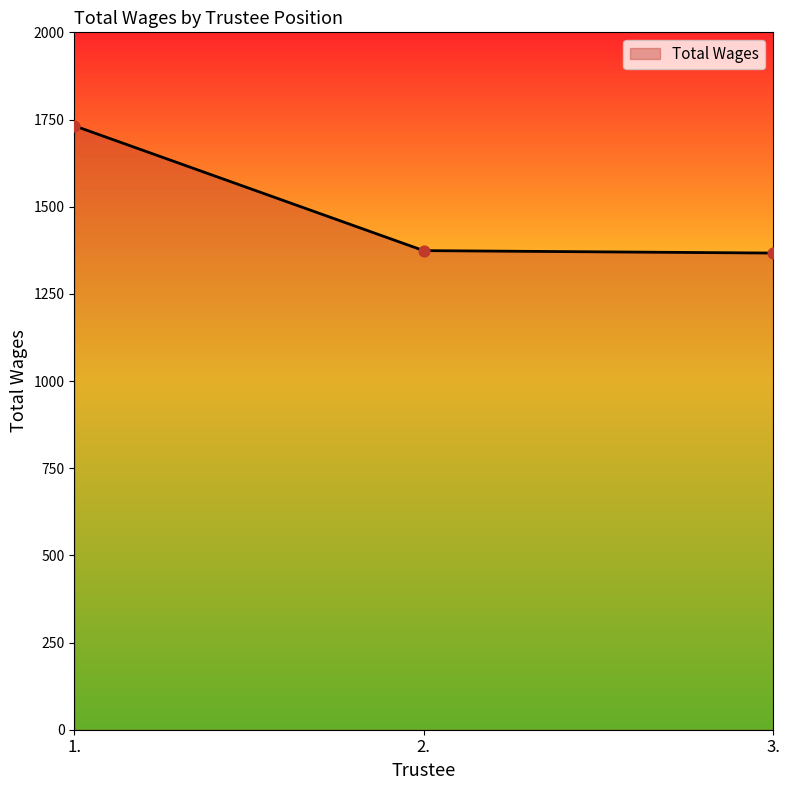

Which has a higher value, 1. or 3.?

1.